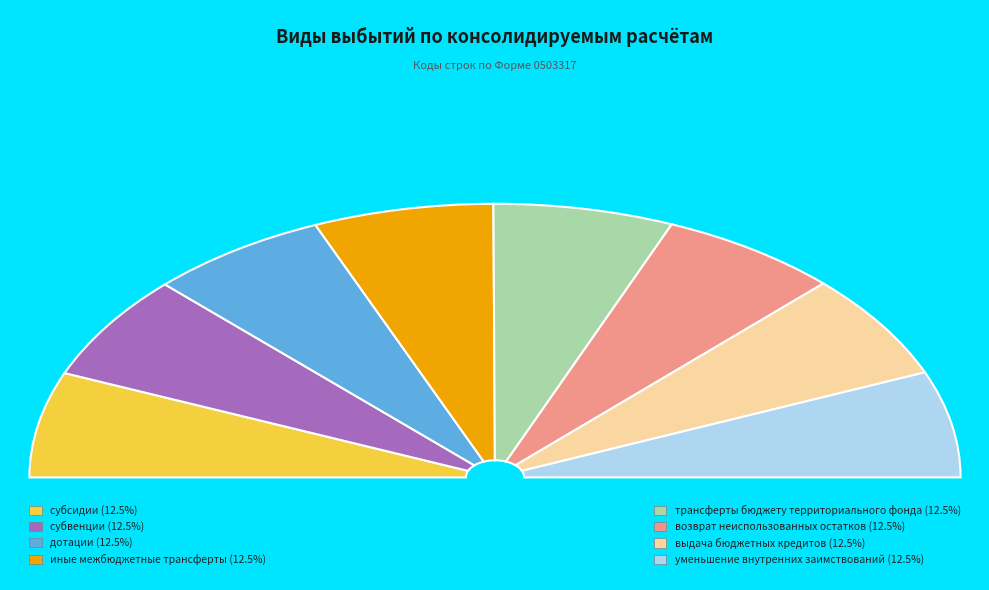

Is there a majority slice in this chart?

No